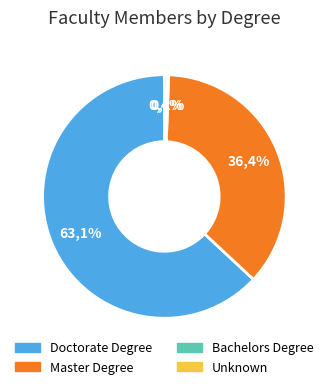

Do Unknown and Doctorate Degree together represent more than half of the pie?

Yes